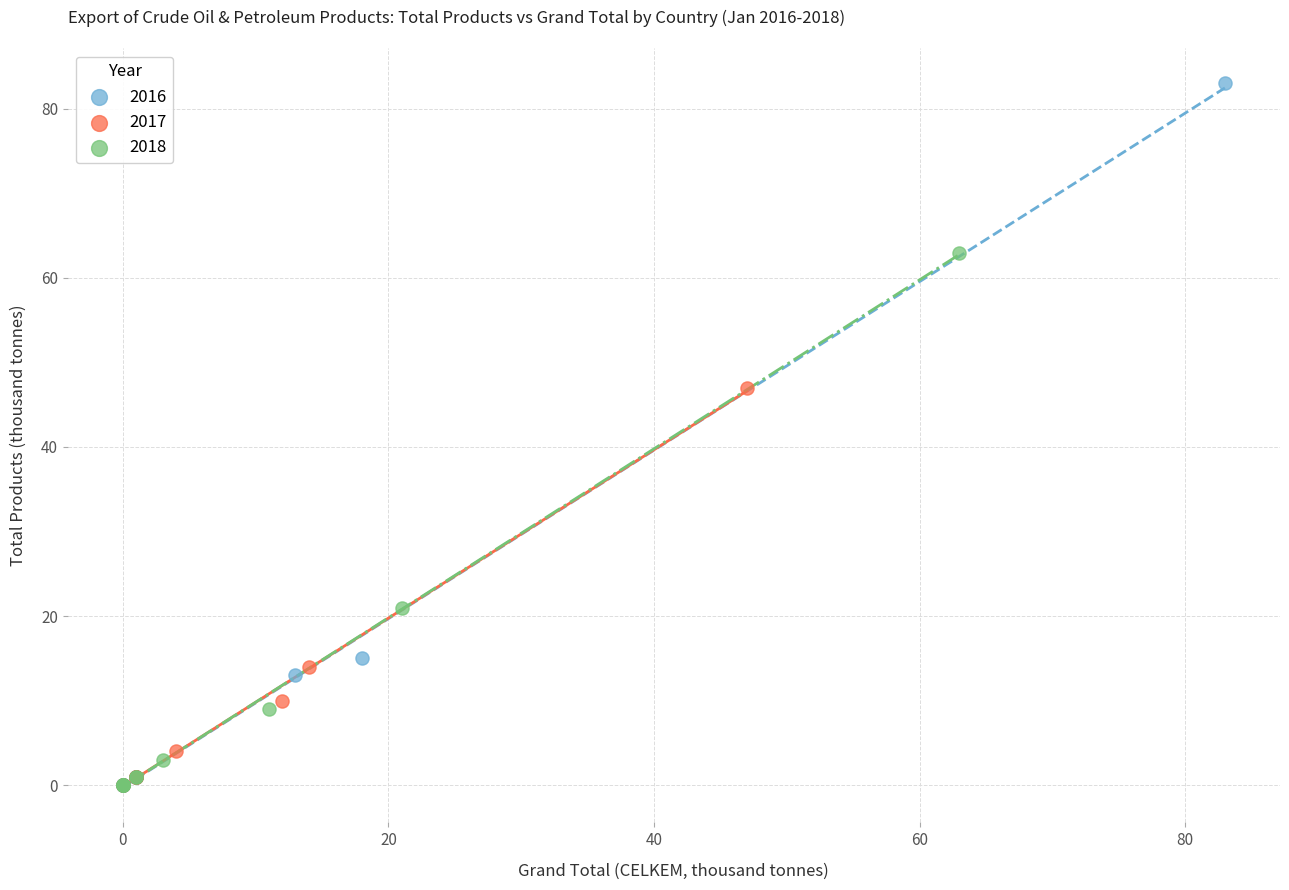

Which series has the largest Y range (max minus min)?

2016